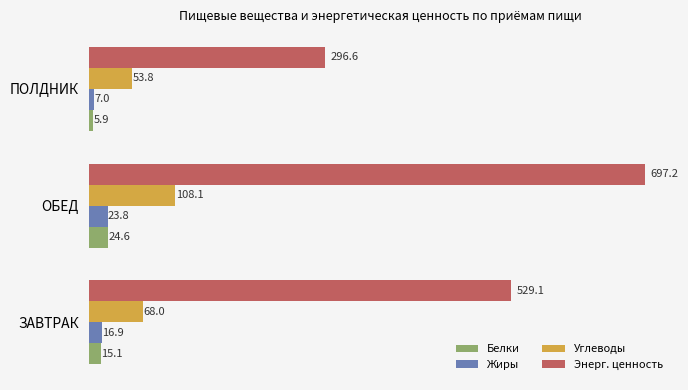

At how many categories does at least one series exceed 330?

2